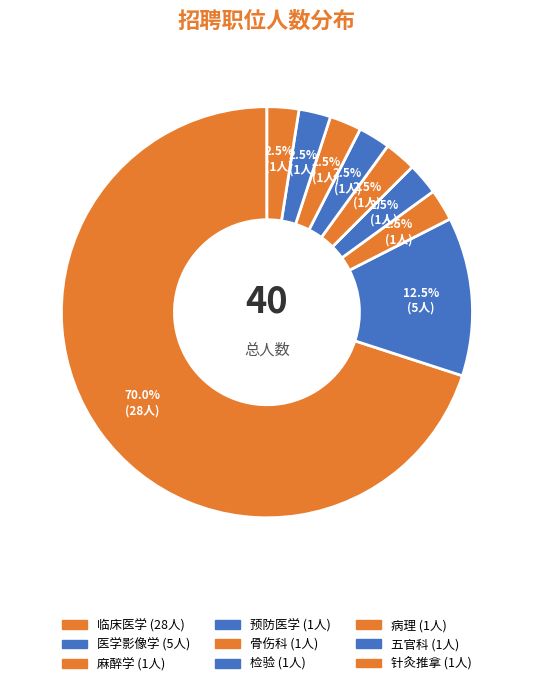

Rank the categories by value from highest to lowest.

临床医学, 医学影像学, 麻醉学, 预防医学, 骨伤科, 检验, 病理, 五官科, 针灸推拿